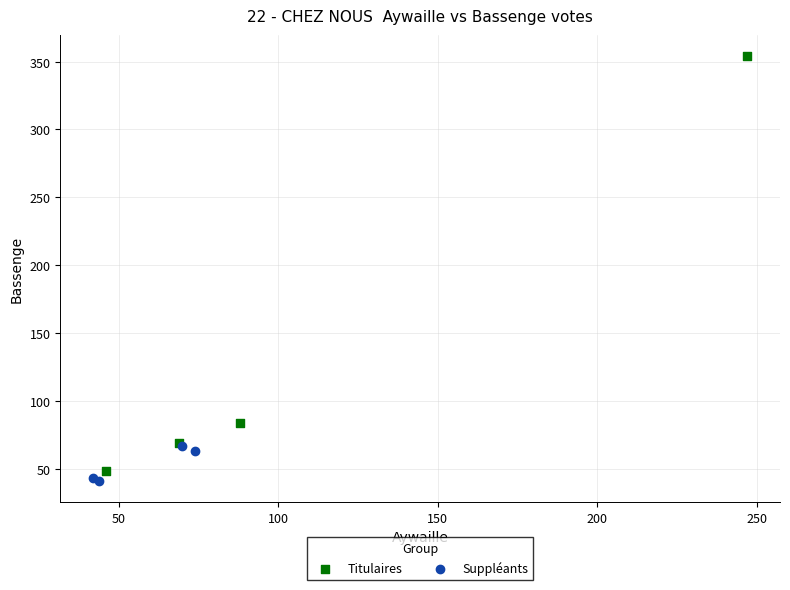

Which series reaches the minimum Y coordinate?

Suppléants